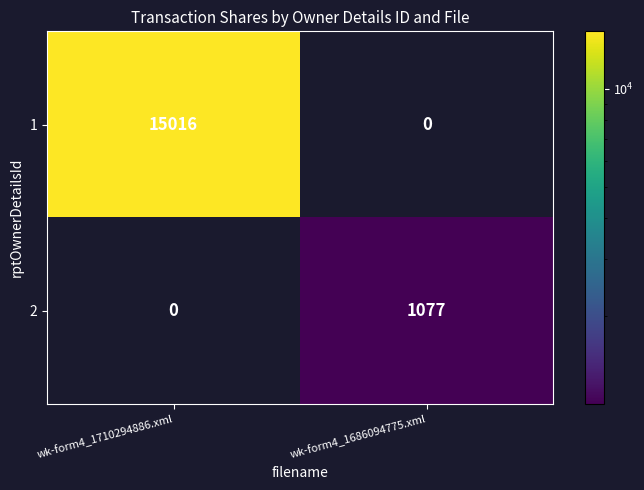

Reading left to right, extract all data points from this chart.

1: 15016	0
2: 0	1077